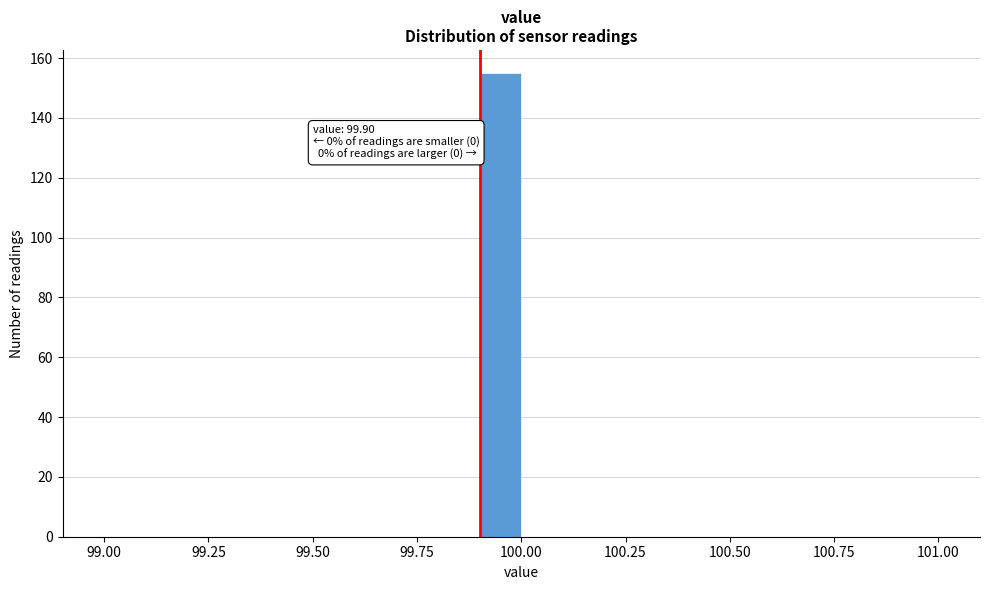

Around what value on the x-axis is the tallest bar? Give the approximate position of its centre, as read against the axis.

99.95